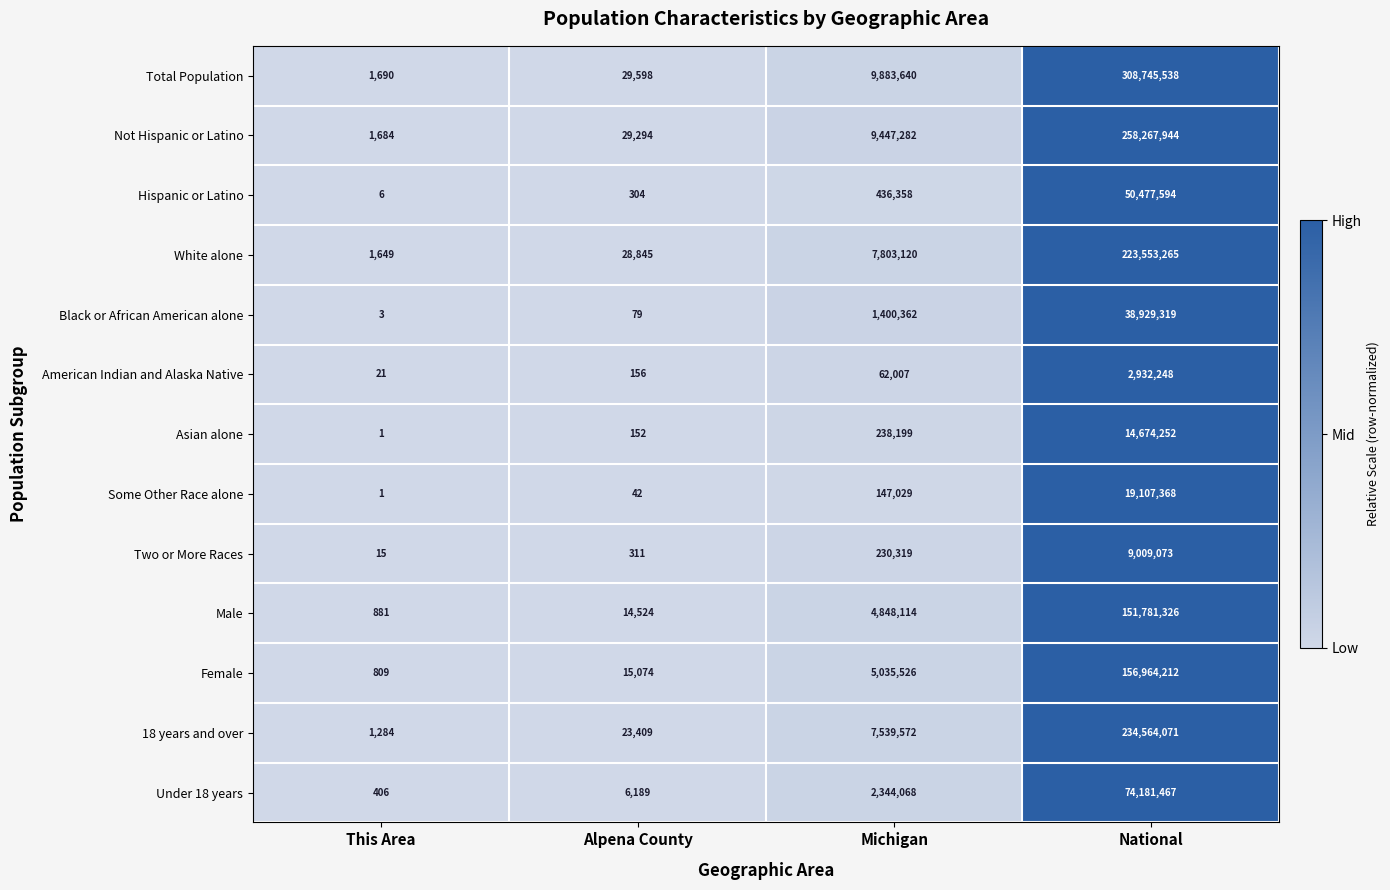

The 18 years and over series shows 23409 at Alpena County. True or false?

True